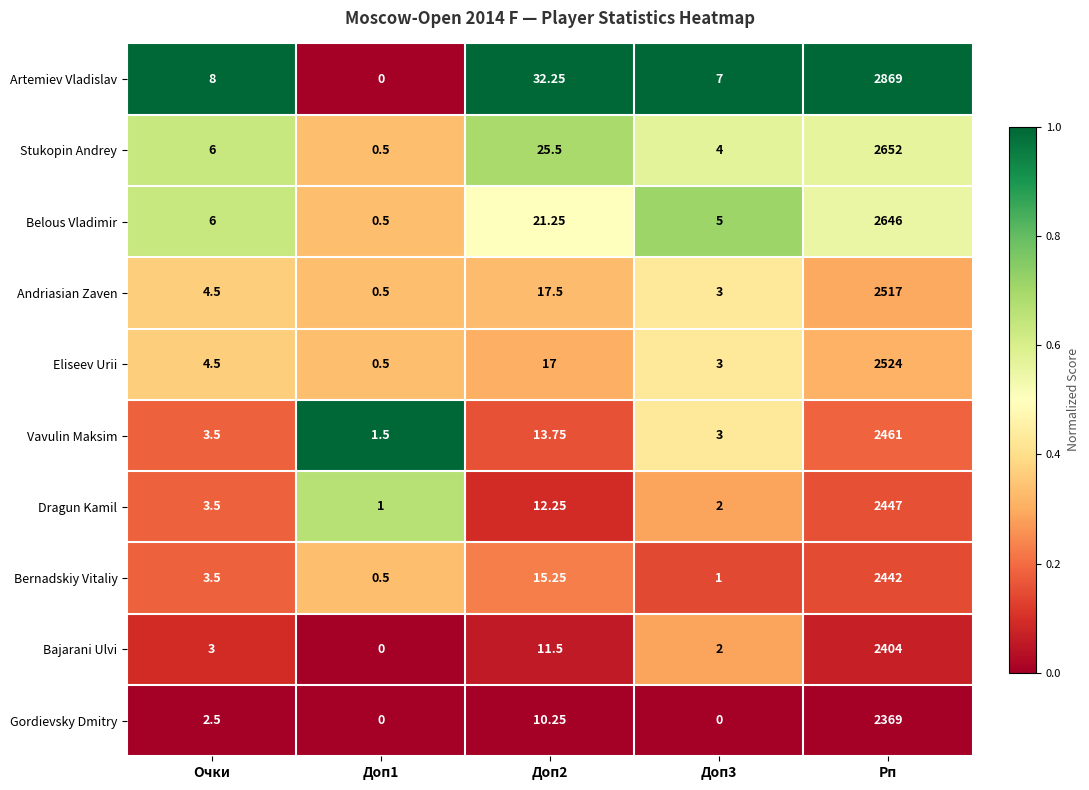

Which series has the largest range (max minus min)?

Artemiev Vladislav